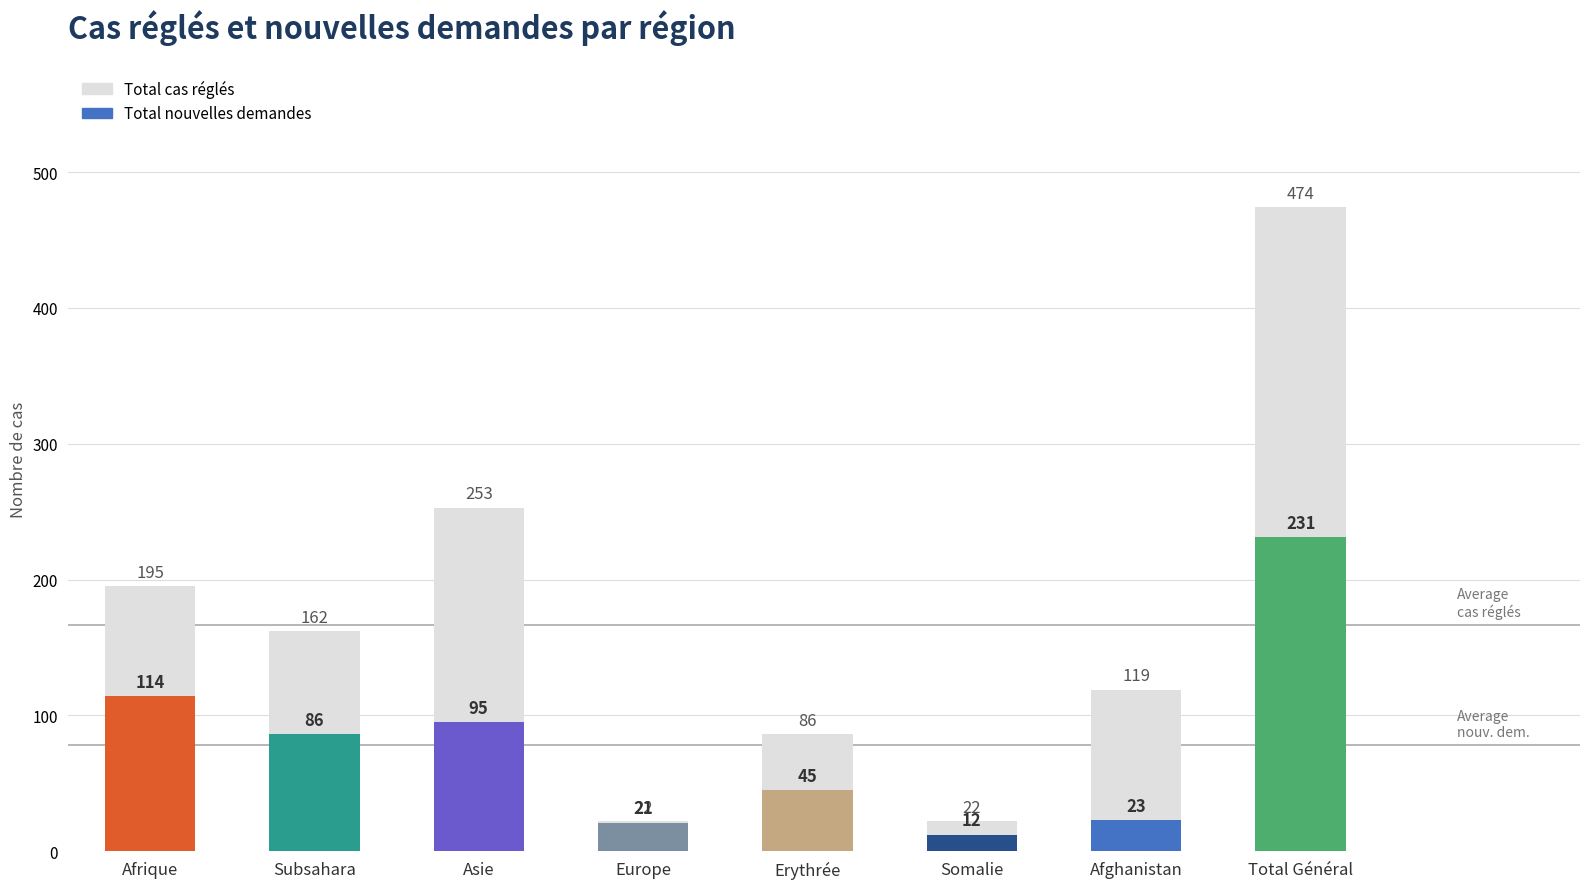

The chart shows a value of 32 at Afghanistan. True or false?

False